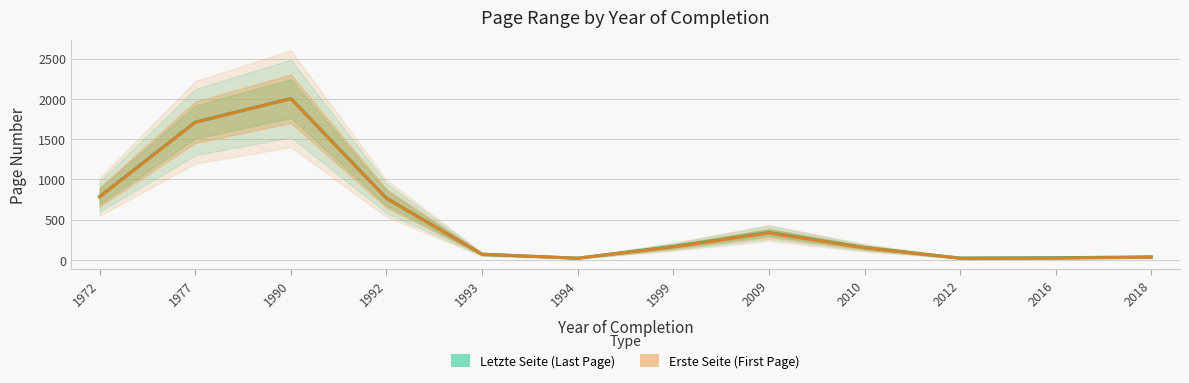

Where does the Letzte Seite series first go above 22?

1972